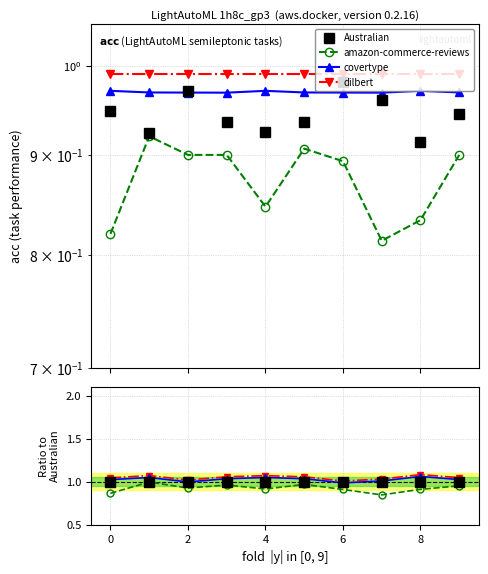

Does the chart display data point markers on the line(s)?

Yes